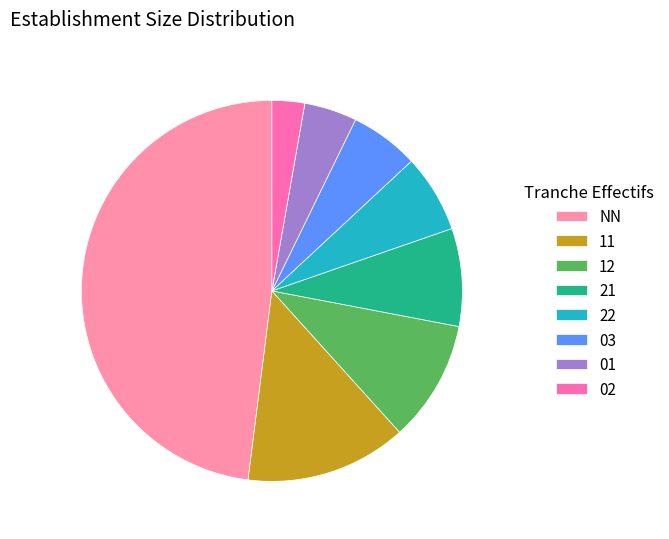

Does 01 represent more than half of the total?

No